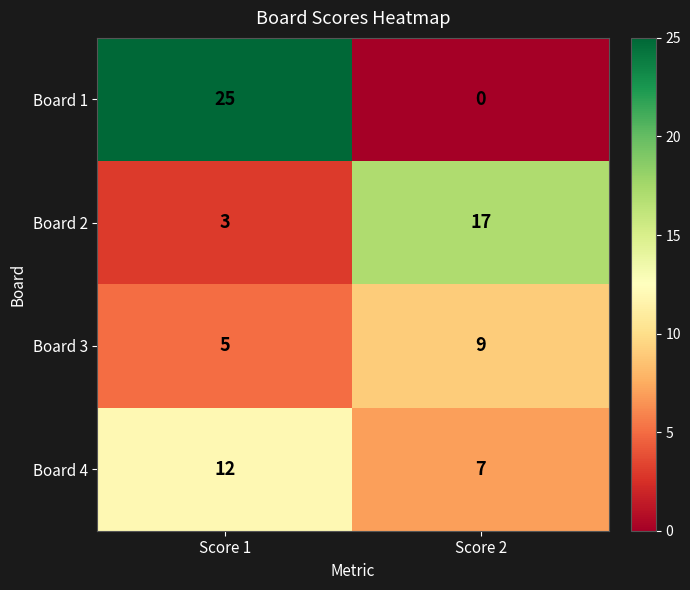

Reading right to left, list all the values displayed in this chart.

Board 1: Score 2=0	Score 1=25
Board 2: Score 2=17	Score 1=3
Board 3: Score 2=9	Score 1=5
Board 4: Score 2=7	Score 1=12